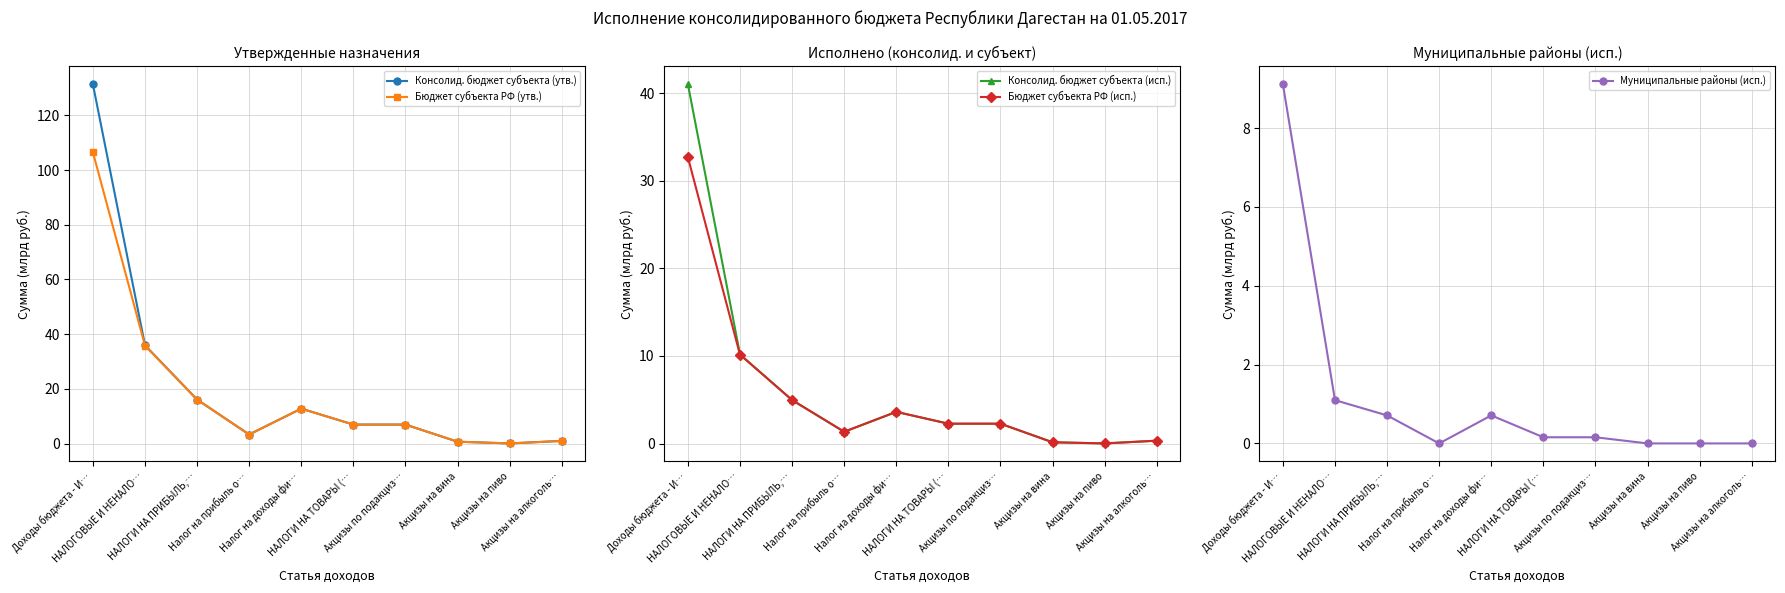

Is this an area chart (filled region under the line)?

No